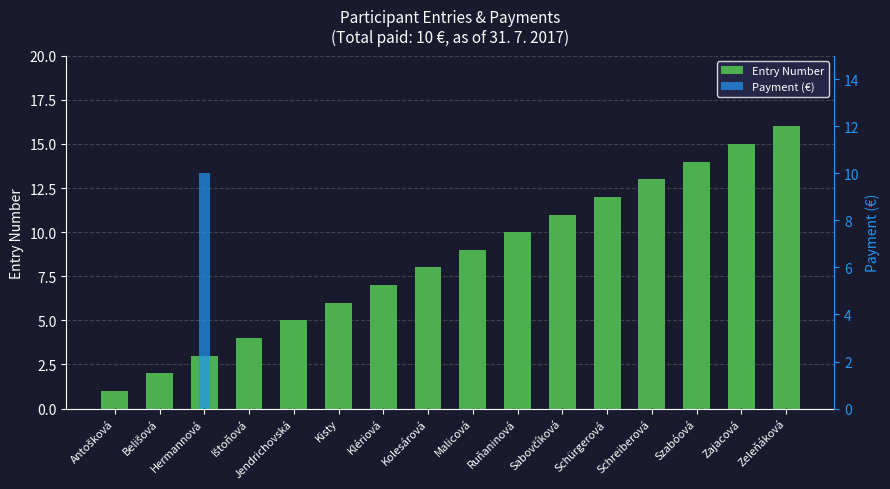

Does the chart contain stacked bars?

No